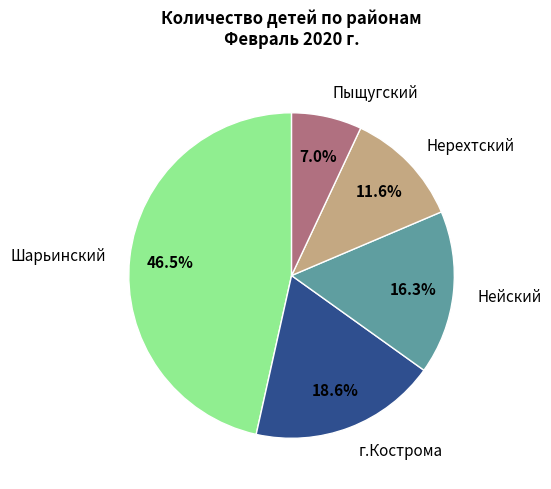

Does any single category account for the majority?

No